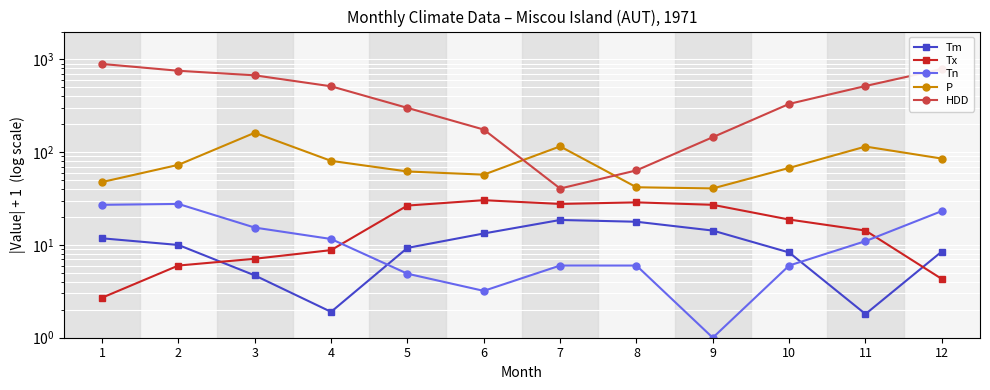

Is this an area chart (filled region under the line)?

No